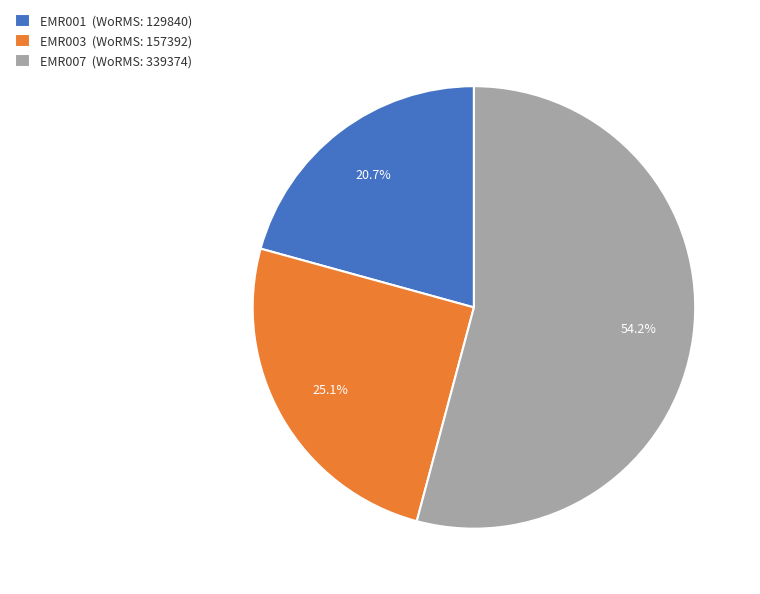

Is it true that EMR007 is 54% of the pie?

True